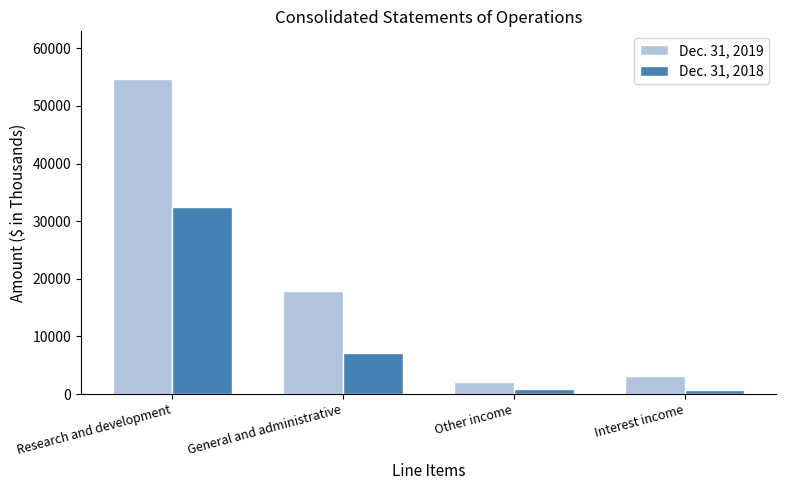

What is the sum of the Dec. 31, 2019 values at Other income and Research and development?

56860